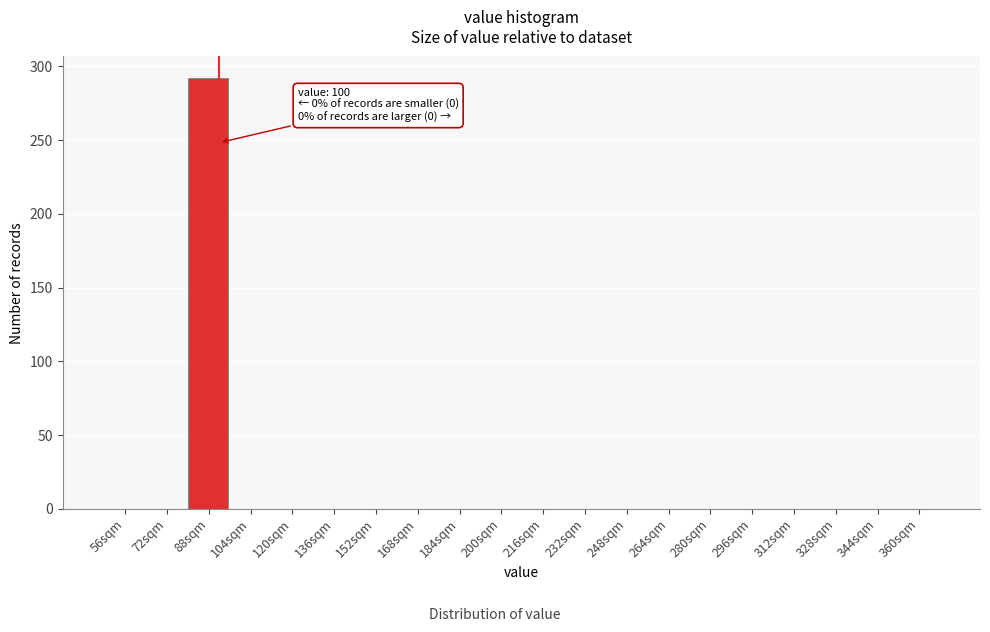

Reading left to right, what are all the values shown in this chart?

56sqm=0	72sqm=0	88sqm=292	104sqm=0	120sqm=0	136sqm=0	152sqm=0	168sqm=0	184sqm=0	200sqm=0	216sqm=0	232sqm=0	248sqm=0	264sqm=0	280sqm=0	296sqm=0	312sqm=0	328sqm=0	344sqm=0	360sqm=0